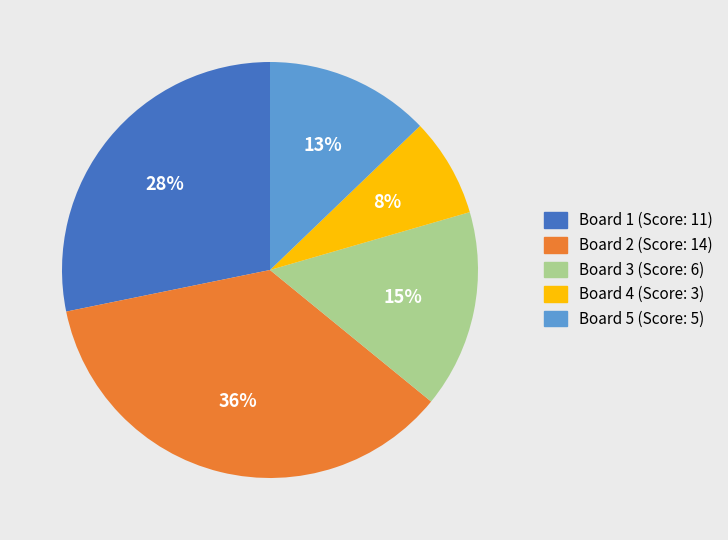

Which category has the biggest portion of the pie?

Board 2